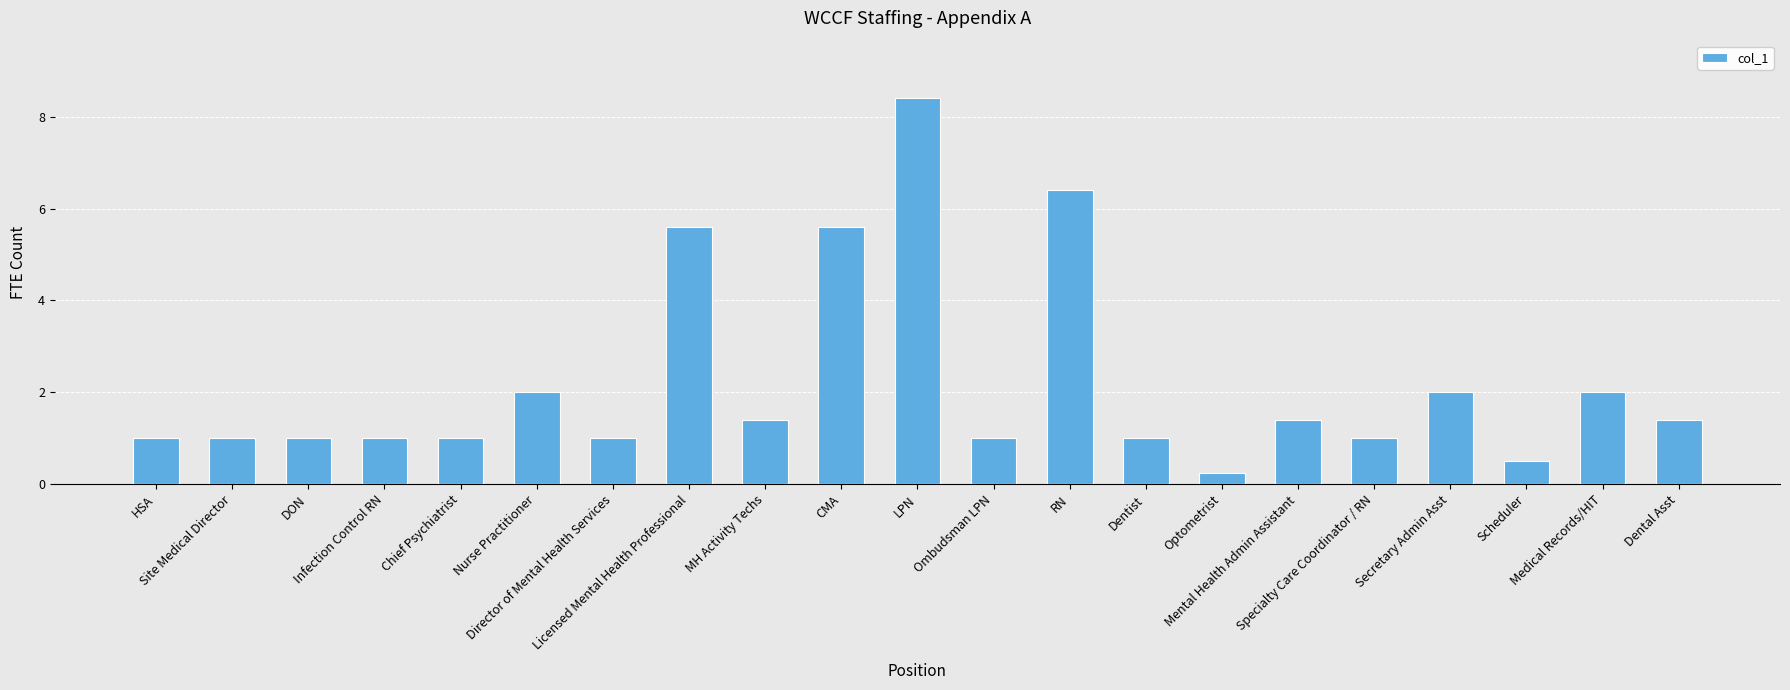

Which label corresponds to the largest value in the chart?

LPN